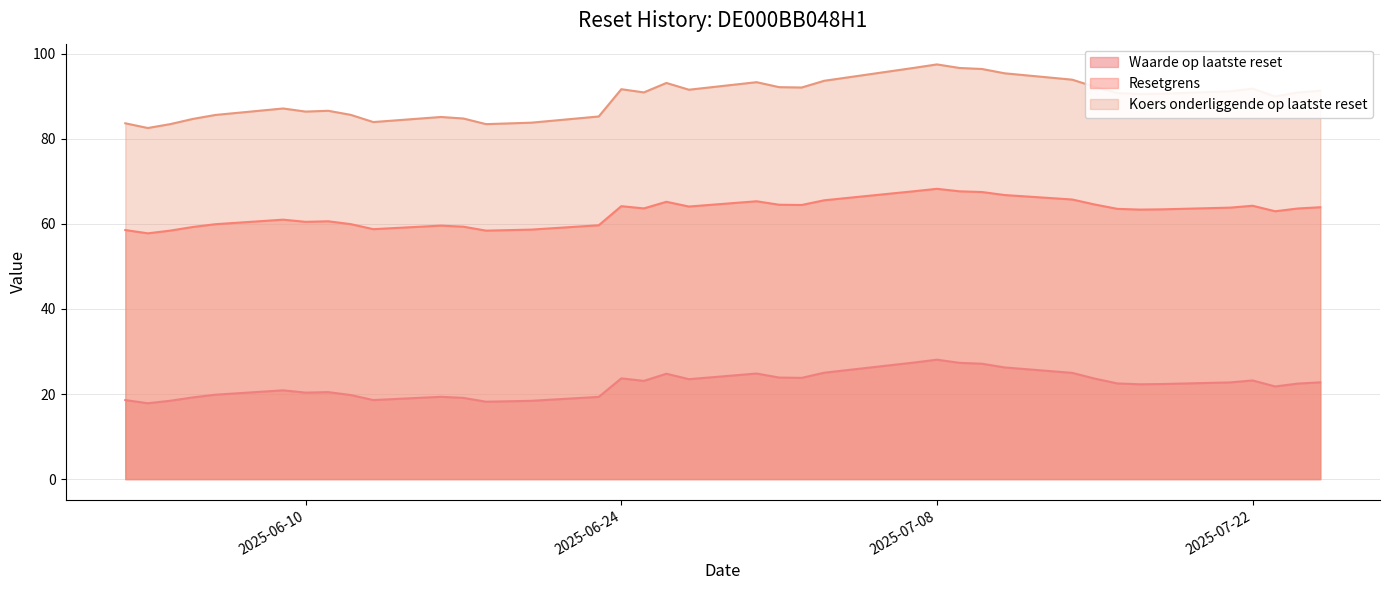

Where does the Waarde op laatste reset series first go above 22?

2025-06-24